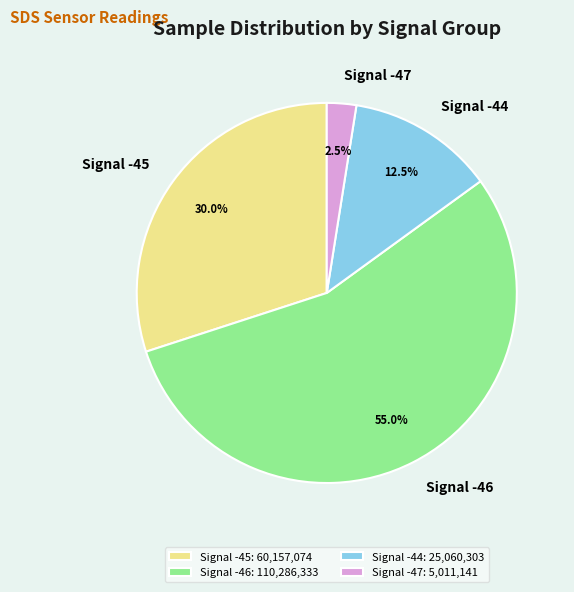

Is there any slice that represents more than half of the pie?

Yes